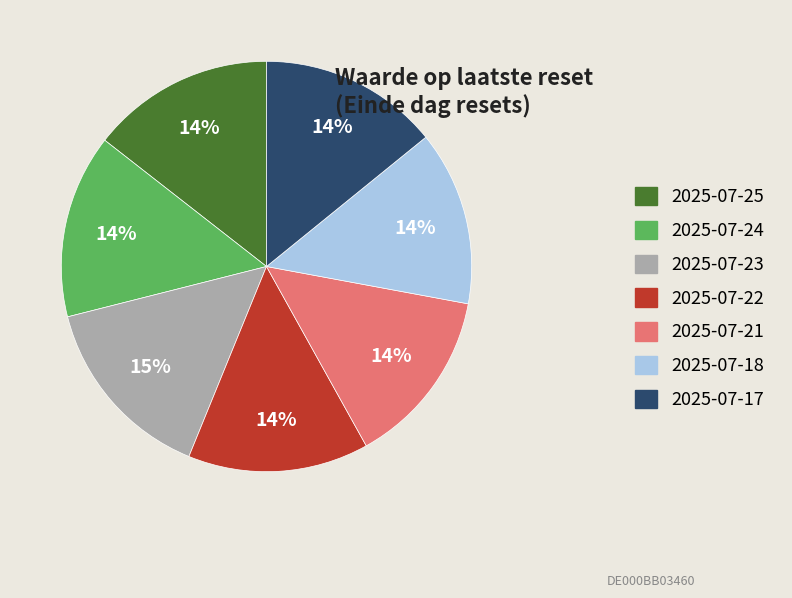

Which has a higher value, 2025-07-18 or 2025-07-23?

2025-07-23